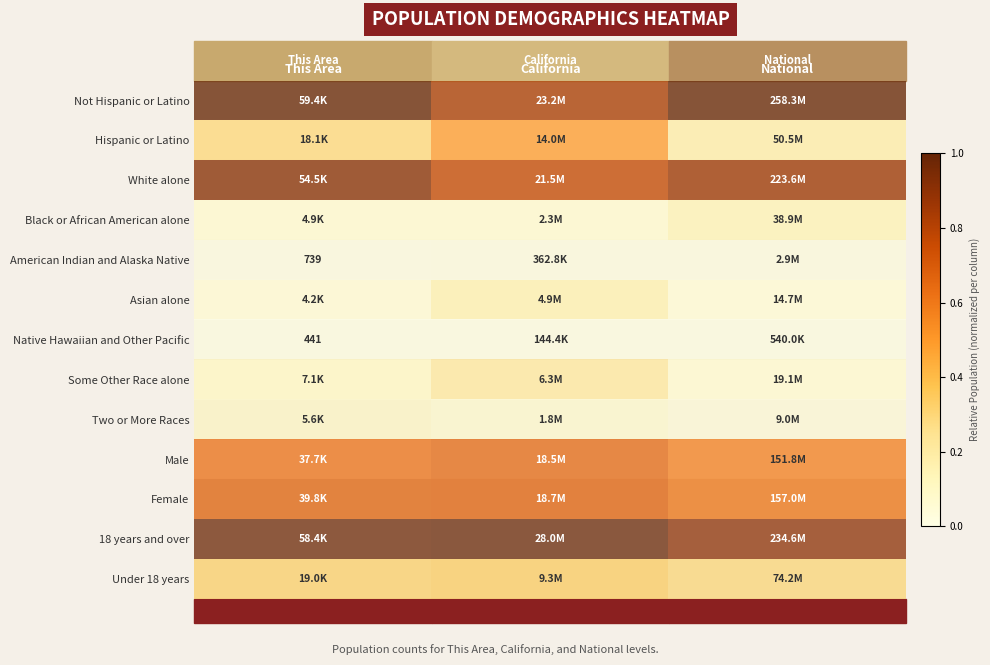

Rank the series at This Area from highest to lowest value.

Not Hispanic or Latino, 18 years and over, White alone, Female, Male, Under 18 years, Hispanic or Latino, Some Other Race alone, Two or More Races, Black or African American alone, Asian alone, American Indian and Alaska Native, Native Hawaiian and Other Pacific